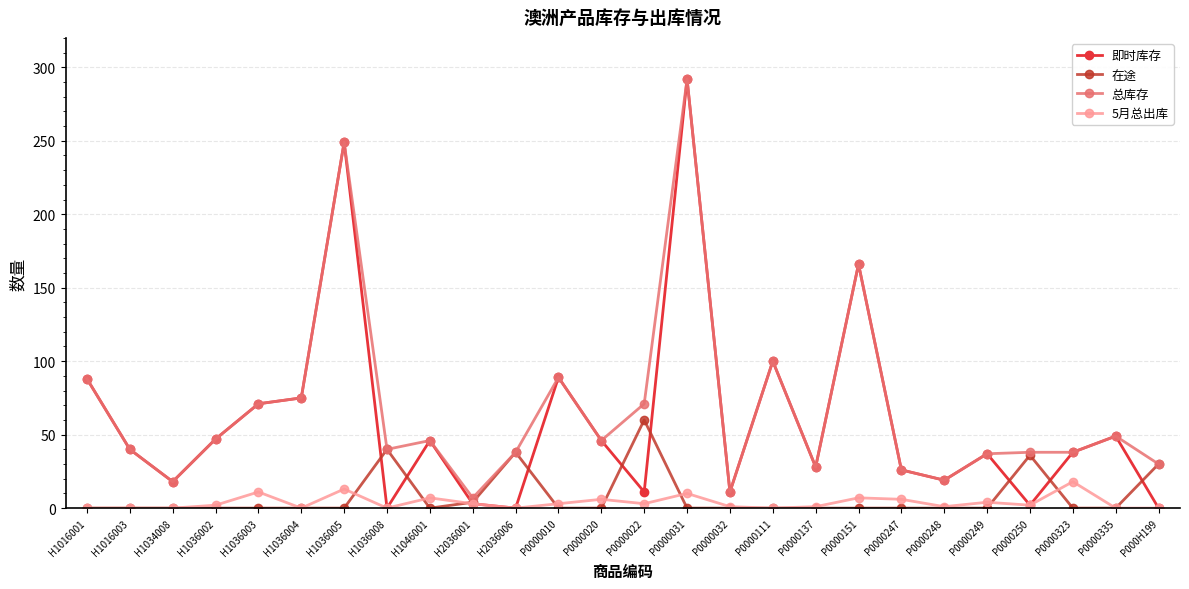

What is the greatest value displayed?

292